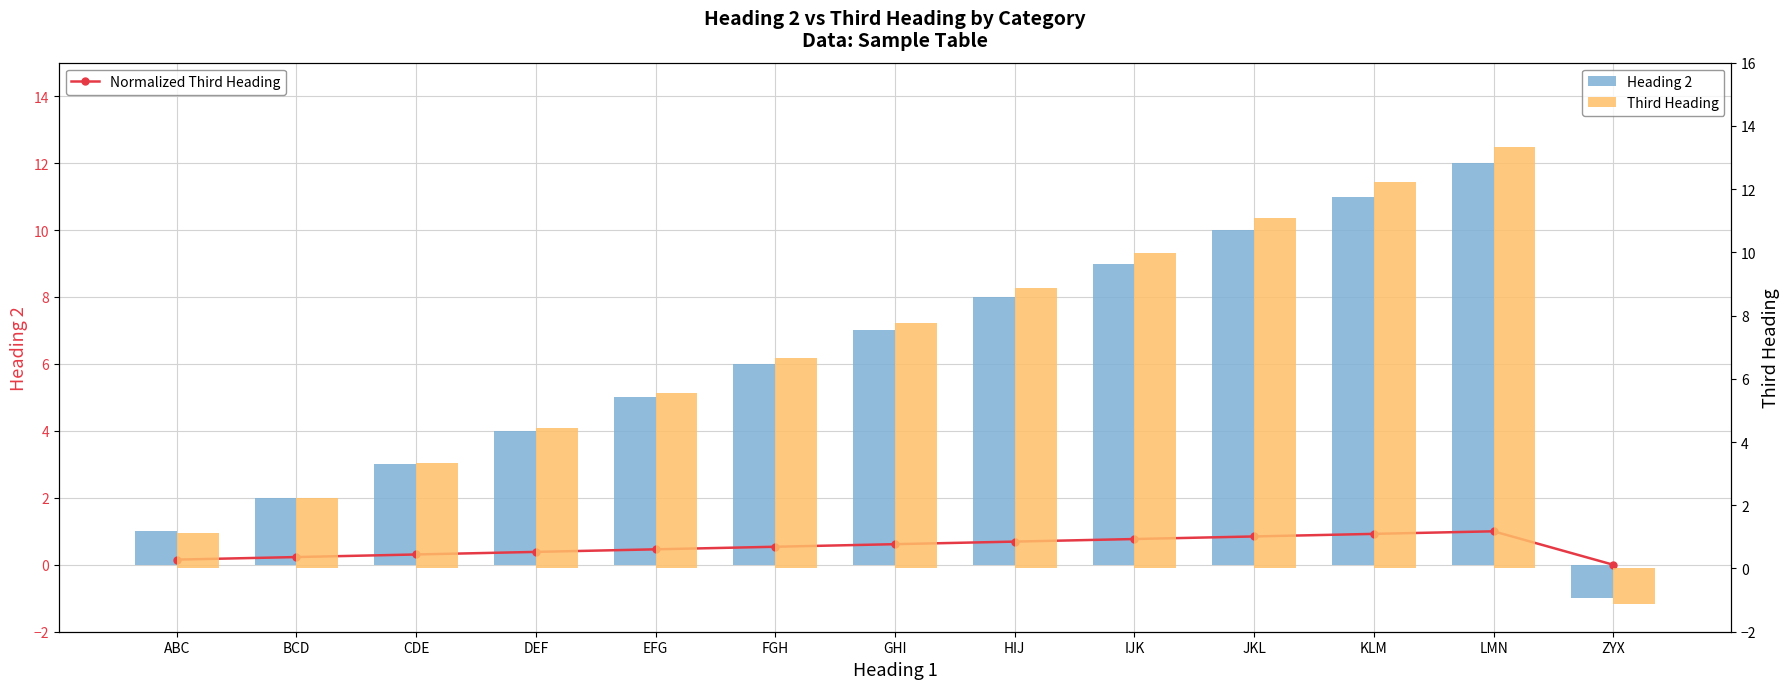

What is the label of the 11th bar from the right?

CDE